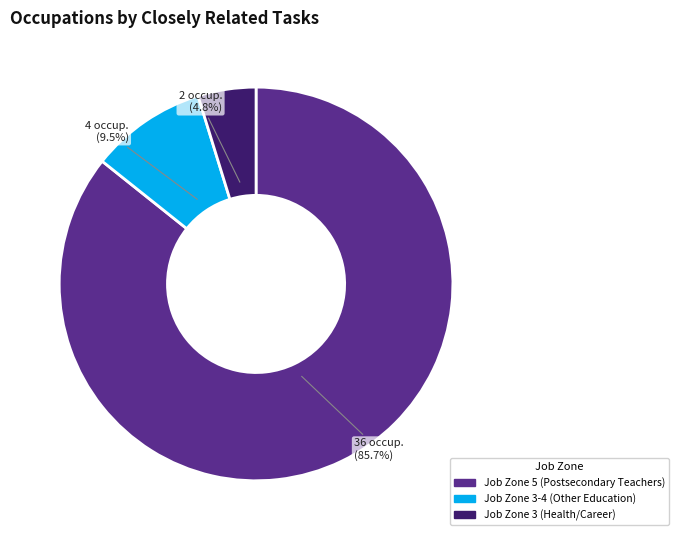

Is there a majority slice in this chart?

Yes